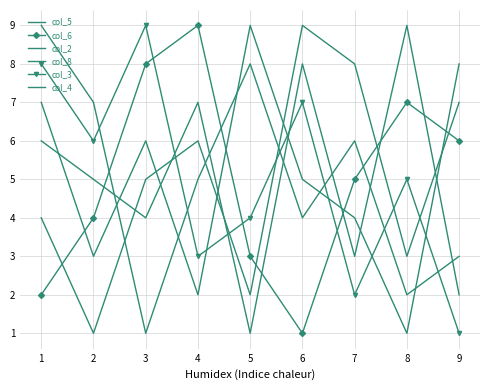

What is the value of the col_6 point at the 8th from the left?

7